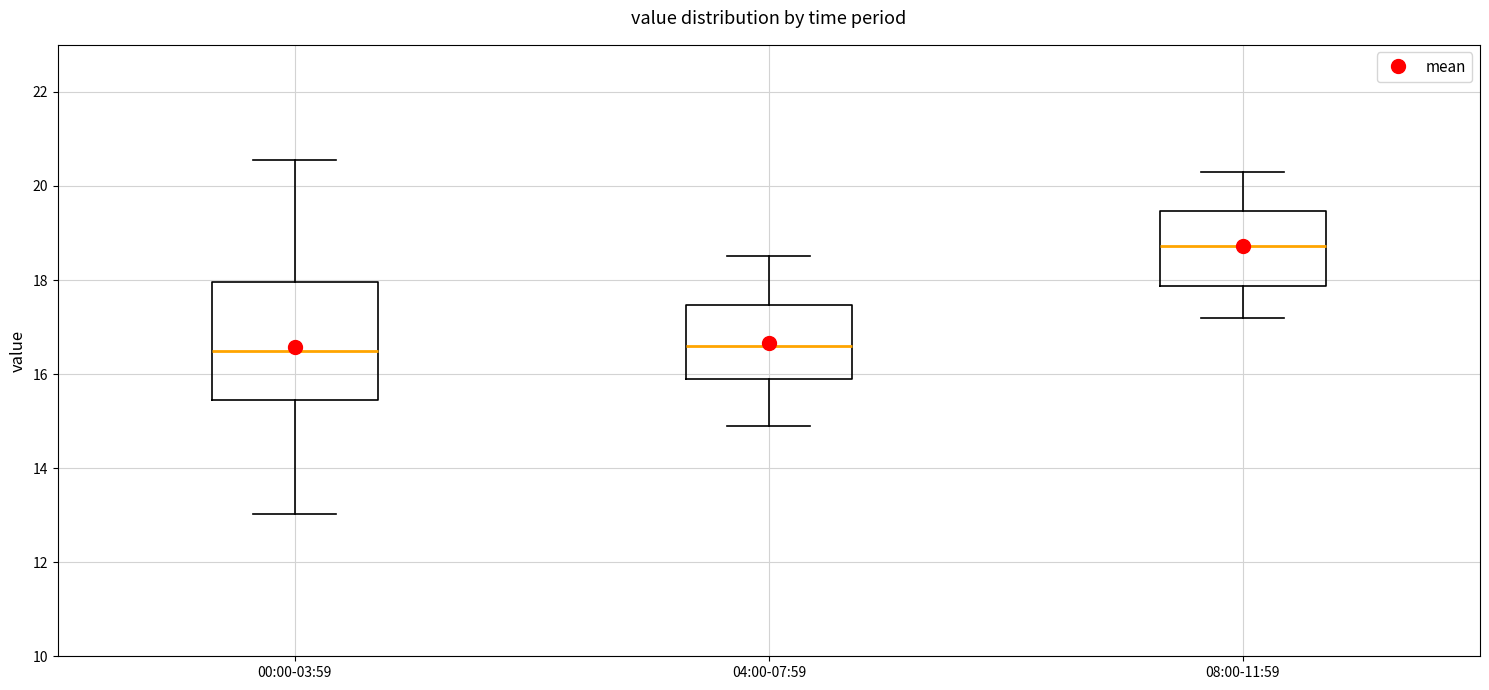

Reading left to right, read every box against the y-axis: the position of its median line, the range the box covers, and the ends of its whiskers. The values are not printed on the chart, so give them approximately, as read against the axis.

00:00-03:59: median 16.6, box 15.4 to 18.0, whiskers 13.0 to 20.6
04:00-07:59: median 16.6, box 15.8 to 17.4, whiskers 15.0 to 18.6
08:00-11:59: median 18.8, box 17.8 to 19.4, whiskers 17.2 to 20.4